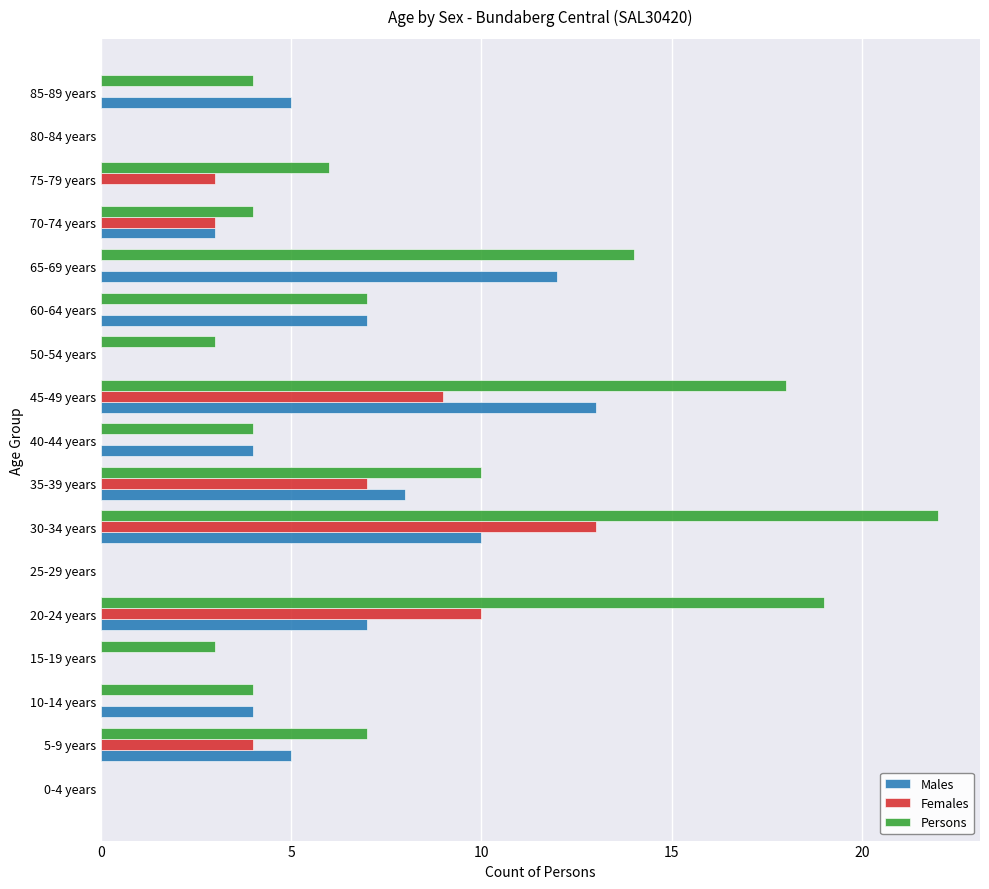

What are all the series names shown in the legend?

Males, Females, Persons